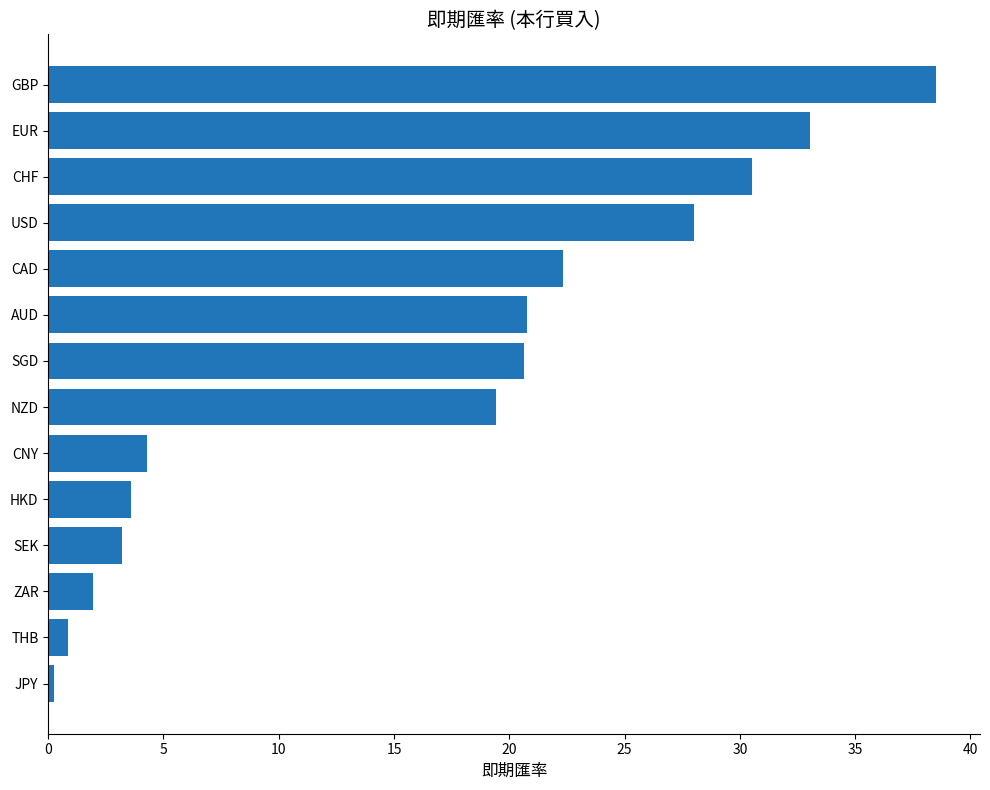

What is the difference between the maximum and second lowest values?

37.6